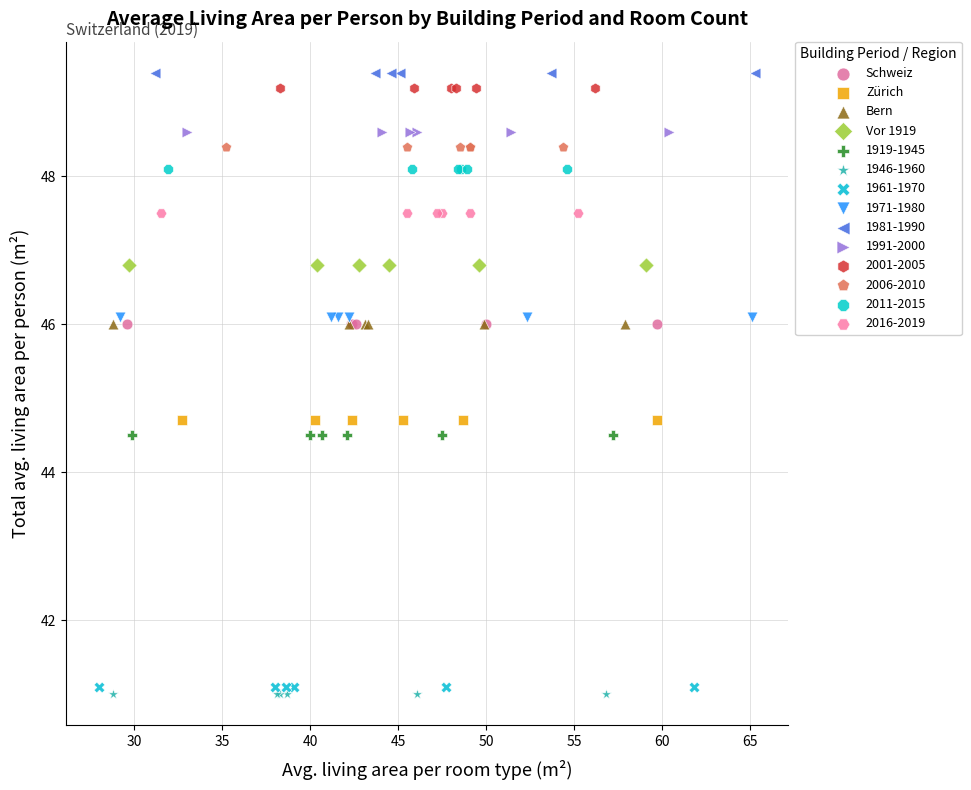

What are all the series names shown in the legend?

Schweiz, Zürich, Bern, Vor 1919, 1919-1945, 1946-1960, 1961-1970, 1971-1980, 1981-1990, 1991-2000, 2001-2005, 2006-2010, 2011-2015, 2016-2019